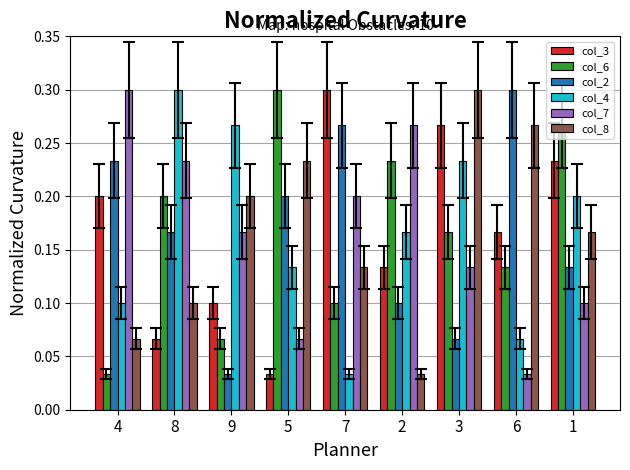

Which series changed the most between 4 and 1?

col_6